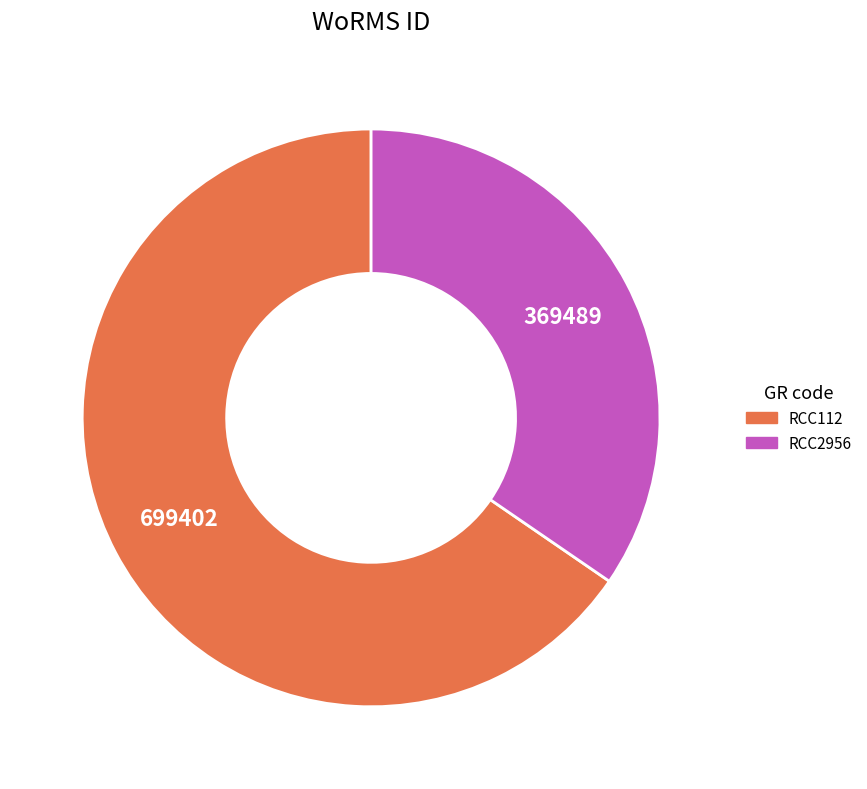

How many segments does this pie chart have?

2